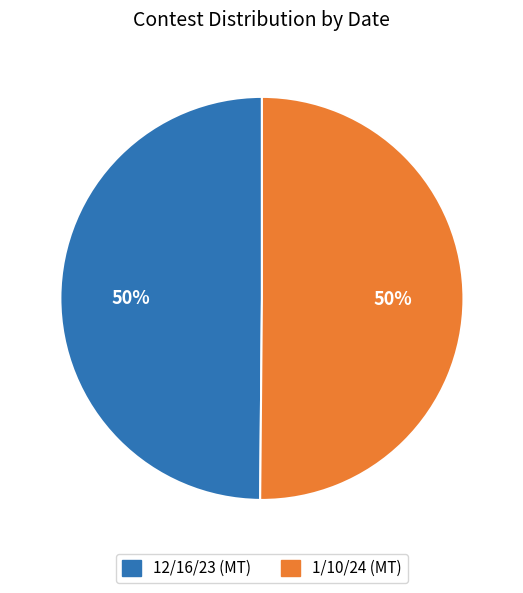

Combined, do 12/16/23 (MT) and 1/10/24 (MT) account for over 50%?

Yes